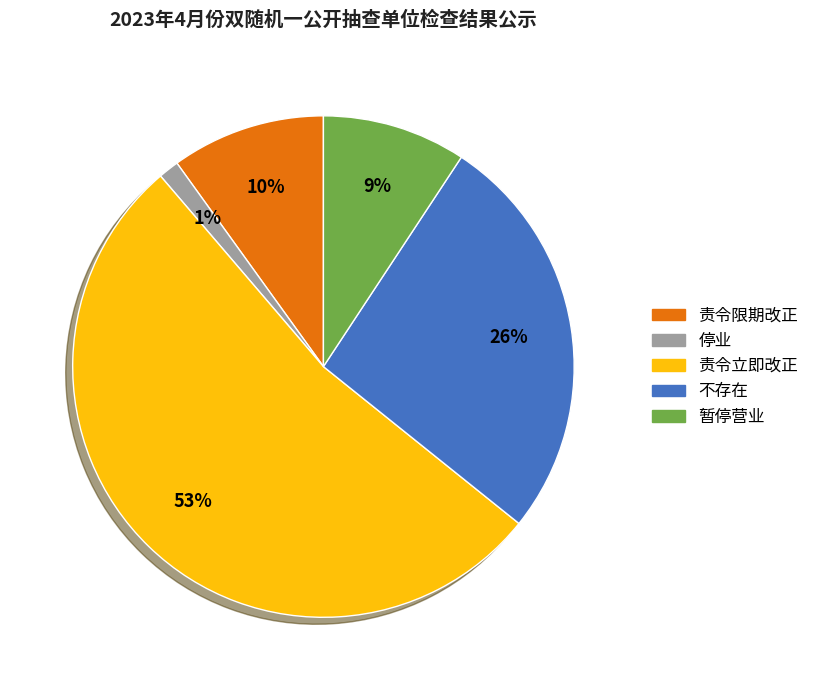

How many slices are in this pie chart?

5